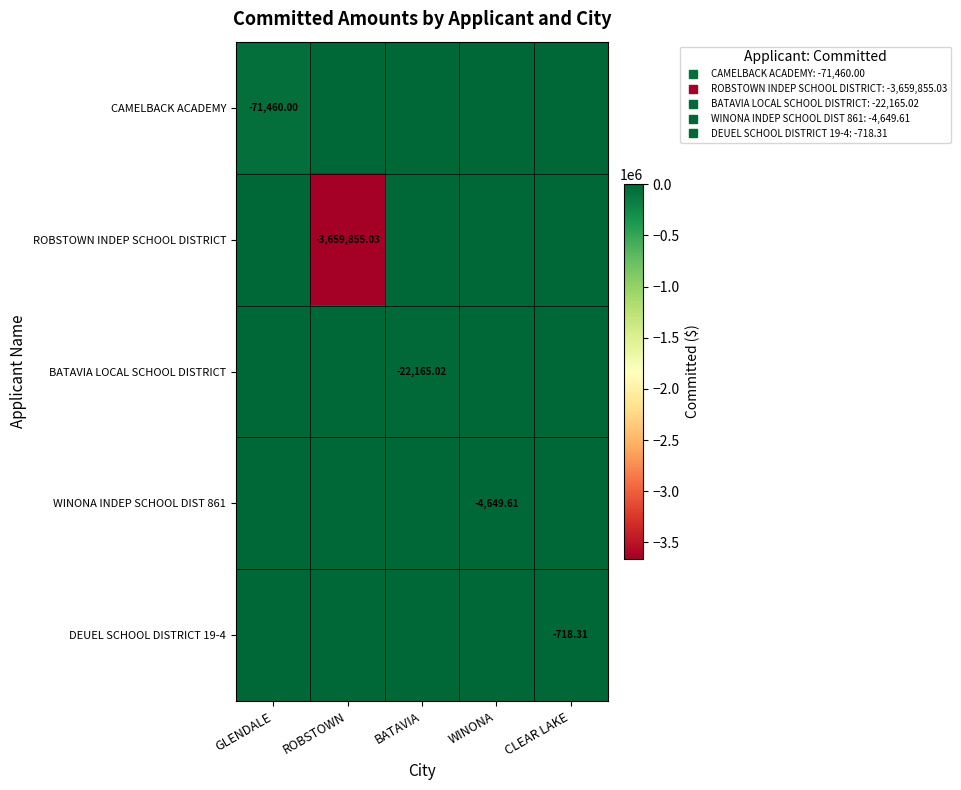

At ROBSTOWN, list the series in order from largest to smallest.

CAMELBACK ACADEMY, BATAVIA LOCAL SCHOOL DISTRICT, WINONA INDEP SCHOOL DIST 861, DEUEL SCHOOL DISTRICT 19-4, ROBSTOWN INDEP SCHOOL DISTRICT